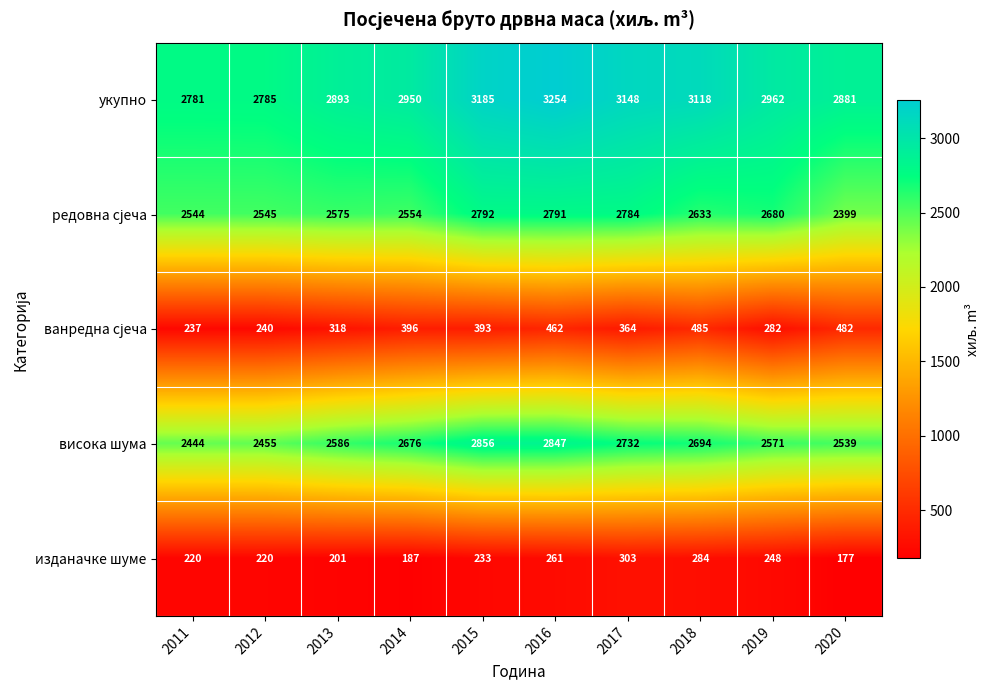

Read the изданачке шуме value at 2016, to the nearest 50.

250